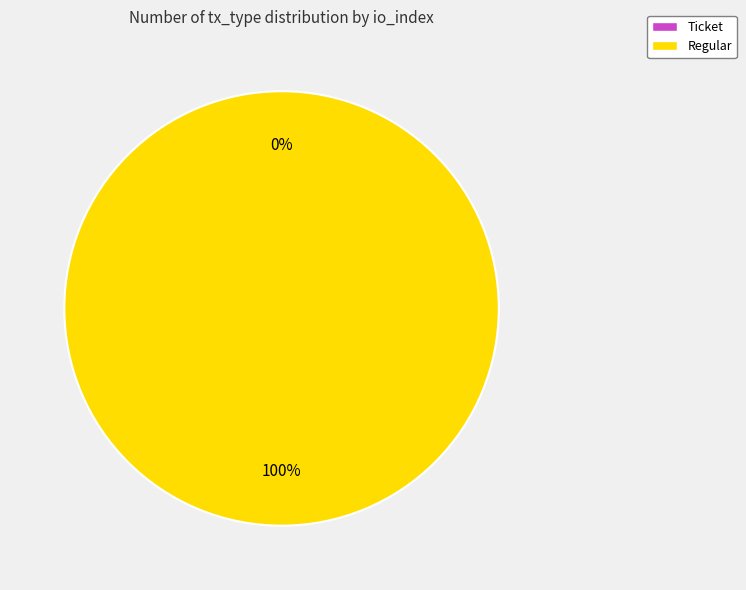

Rank the categories by value from highest to lowest.

Regular, Ticket